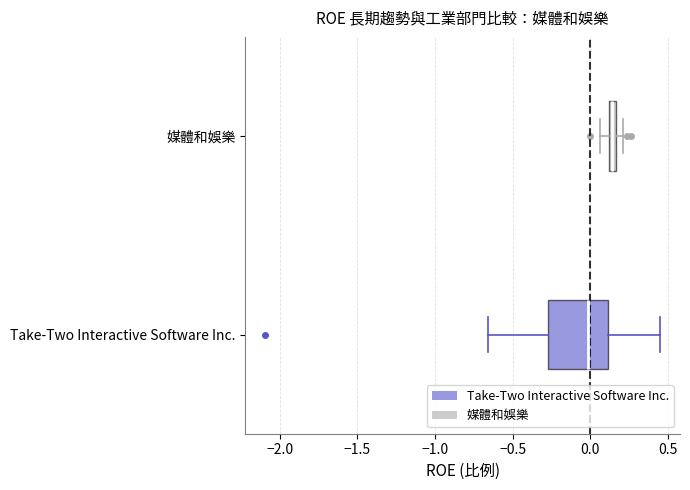

Where is the left edge of the box for 媒體和娛樂 on the x-axis? The values are not printed on the chart, so give them approximately, as read against the axis.

0.10